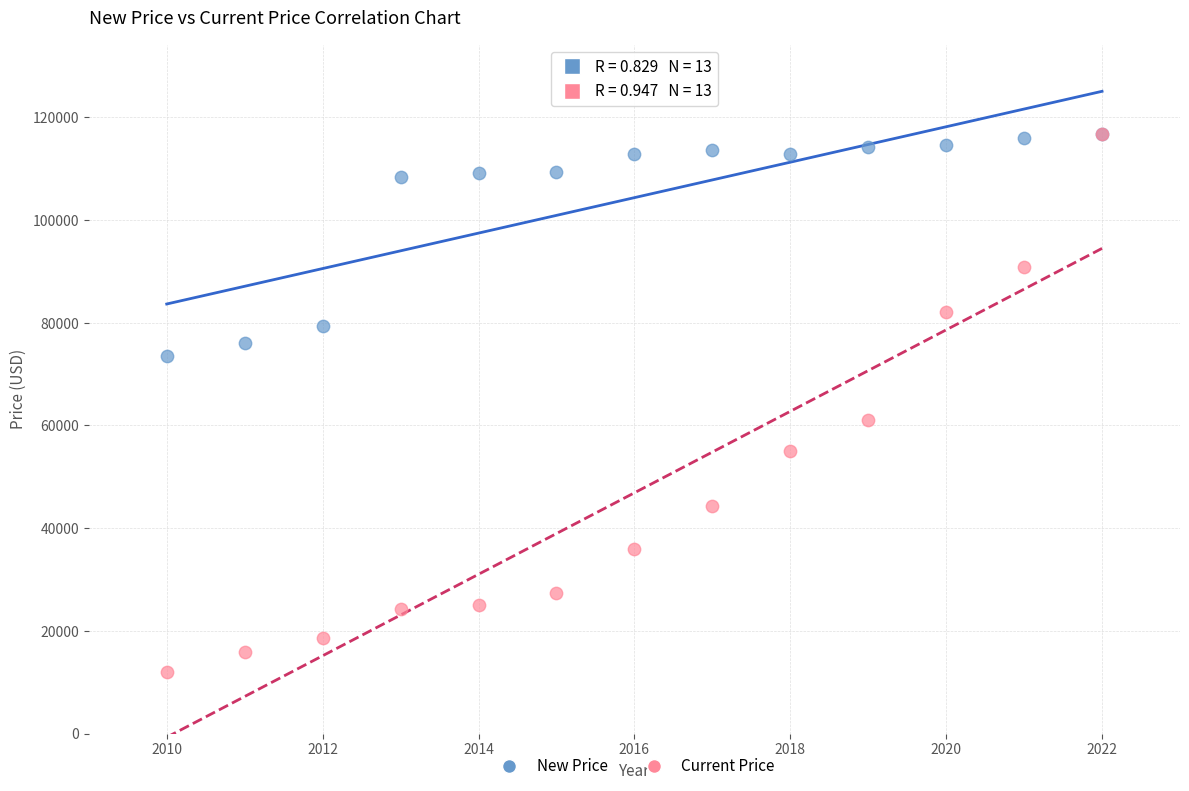

What are all the series names shown in the legend?

New Price, Current Price